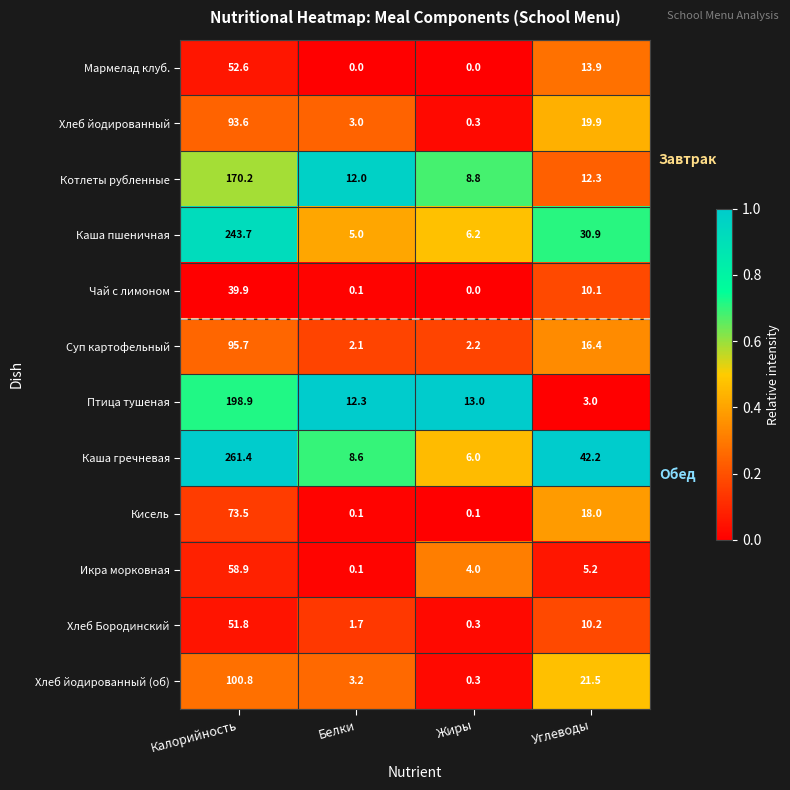

Which series has the largest total across all categories?

Каша гречневая